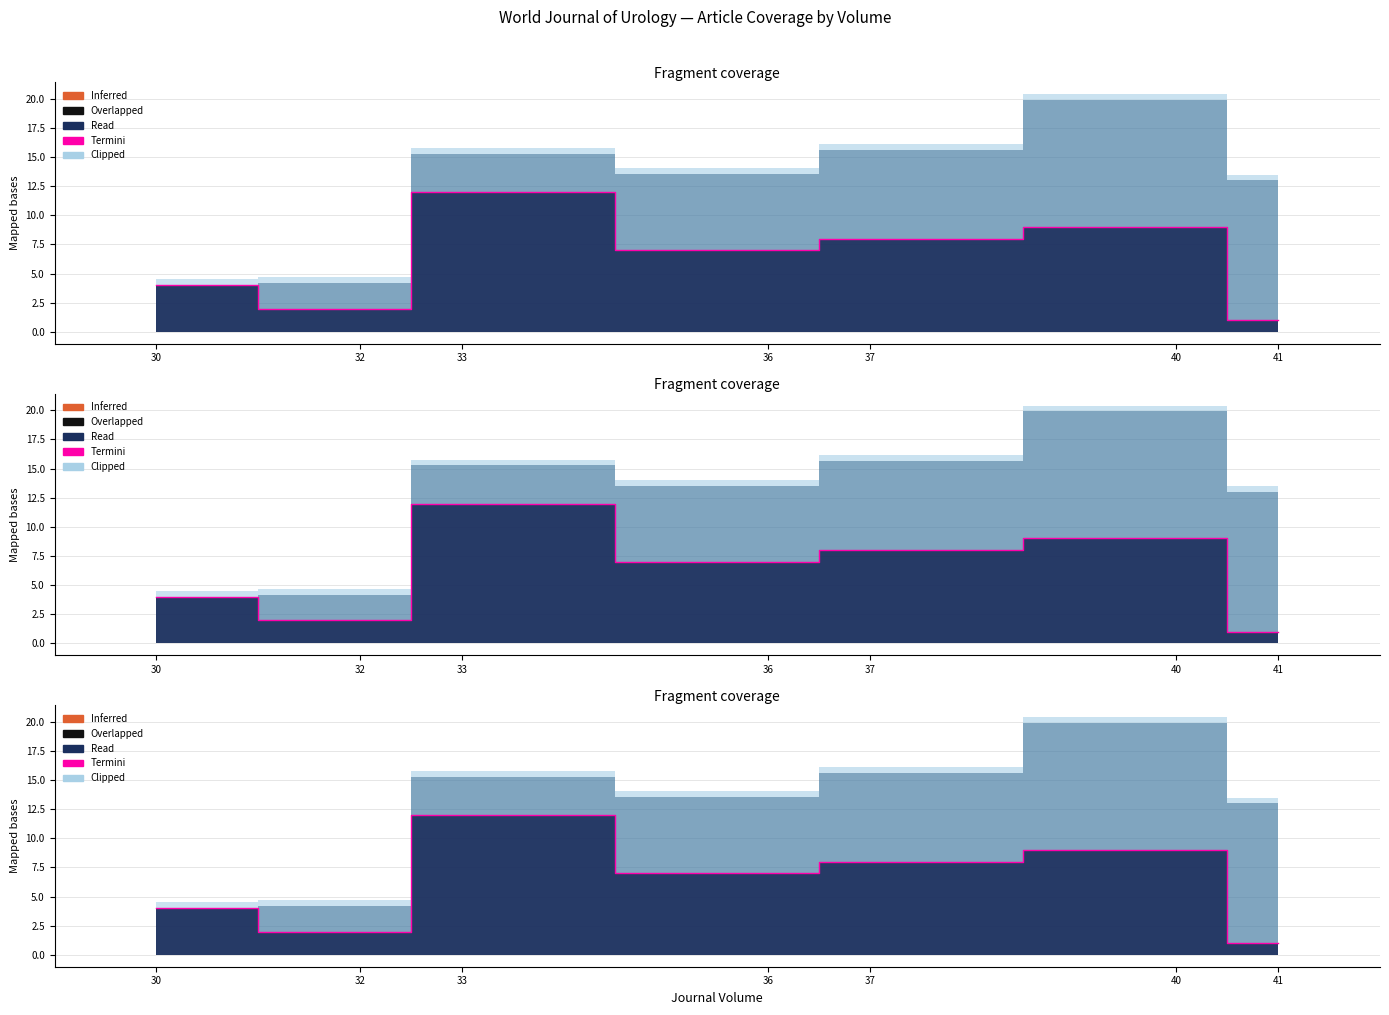

Reading left to right, what are all the values shown in this chart?

30=4	32=2	33=12	36=7	37=8	40=9	41=1